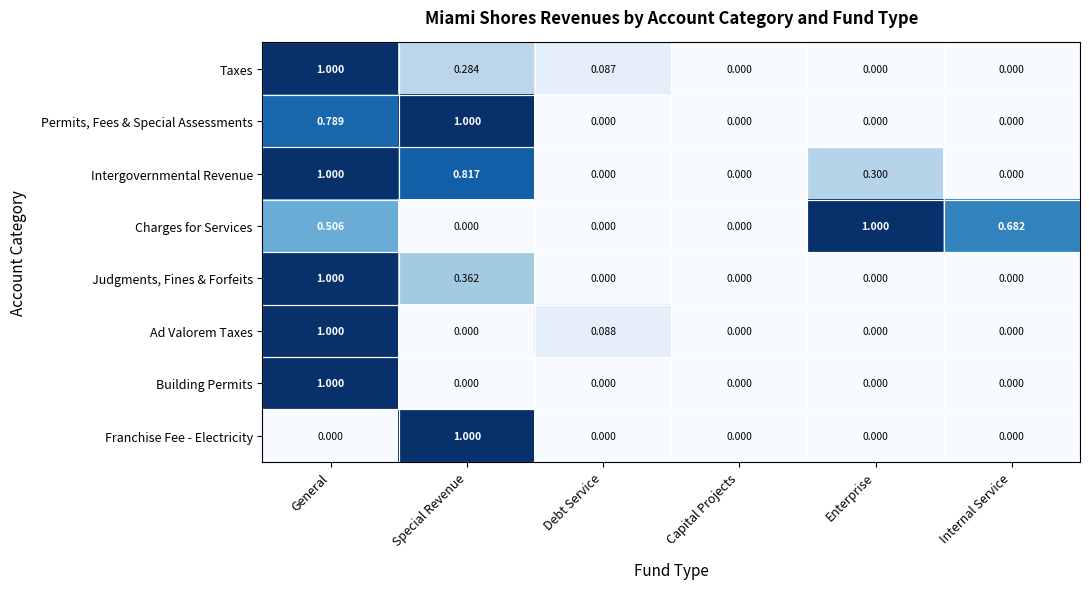

Count the number of categories in the chart.

6